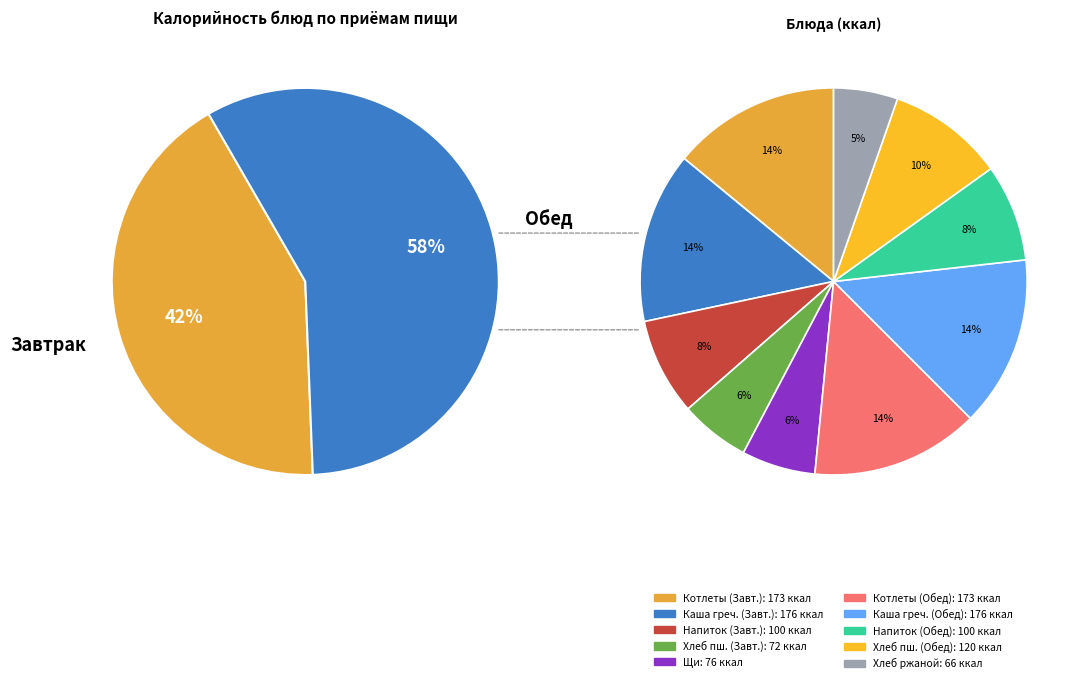

Which has a higher value, Котлеты Студенческие (Завтрак) or Хлеб пшеничный (Завтрак)?

Котлеты Студенческие (Завтрак)